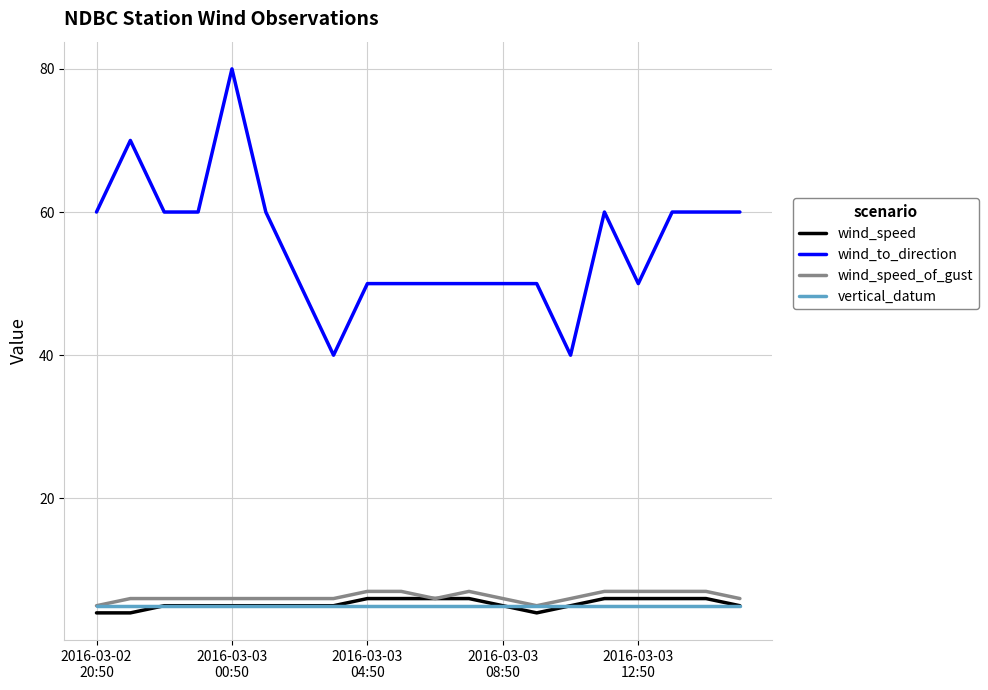

What is the lowest value of the wind_speed_of_gust series?

5